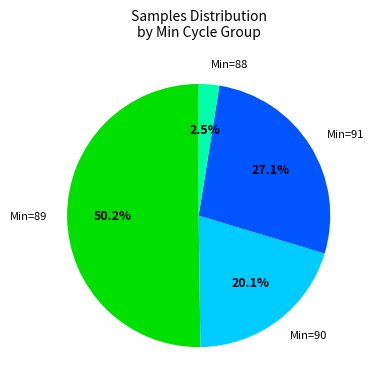

Which category has the biggest portion of the pie?

Min=89